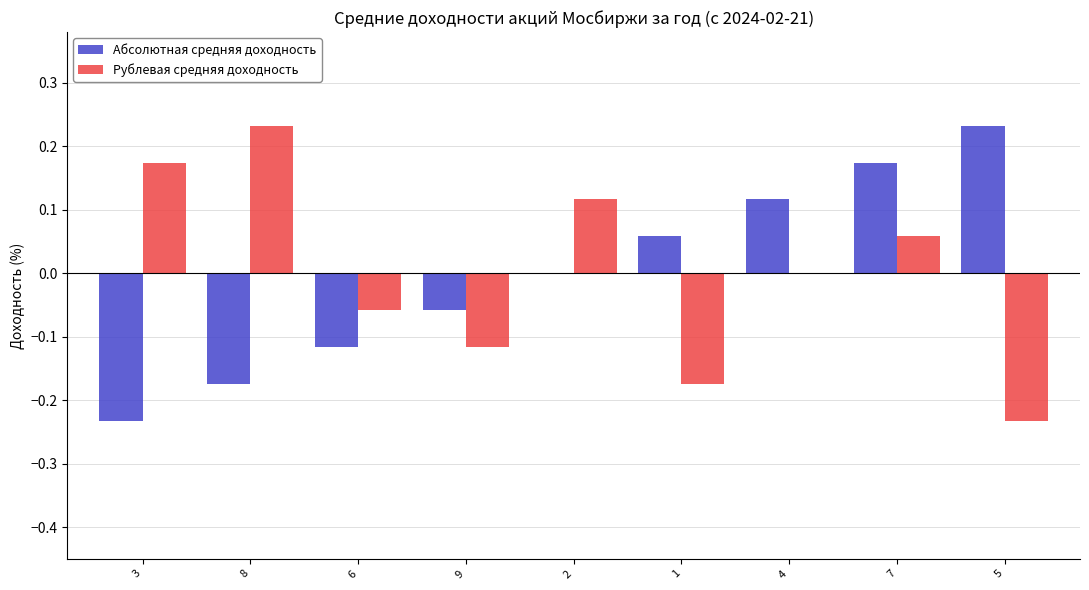

The value of Рублевая средняя доходность at 4 is -0.3. True or false?

False